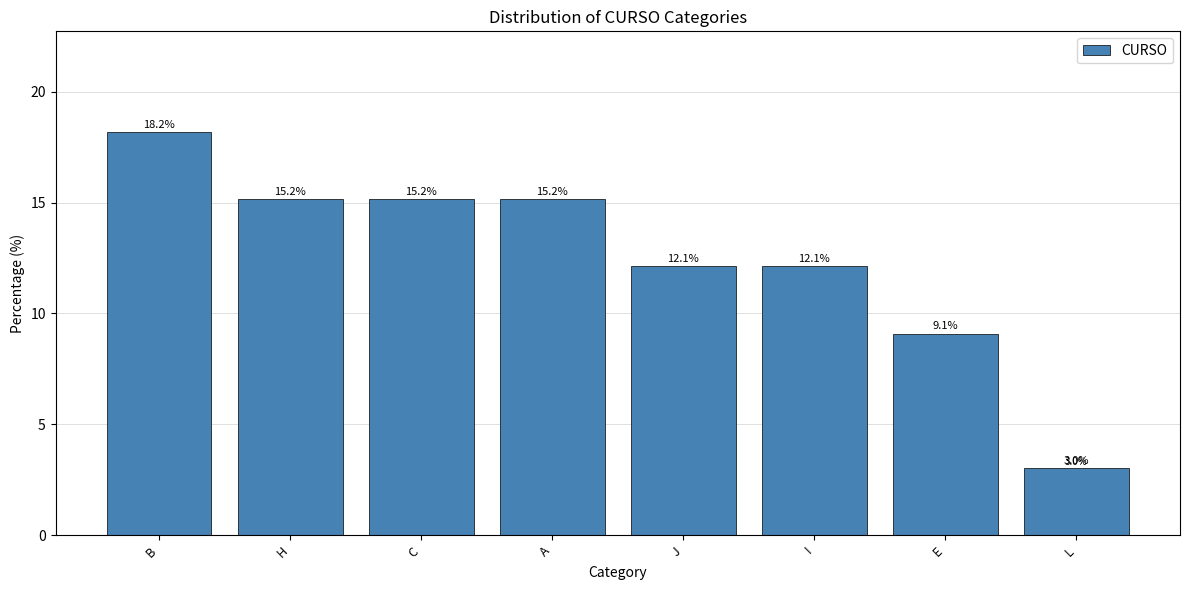

What is the change in value from I to L?

-9.1